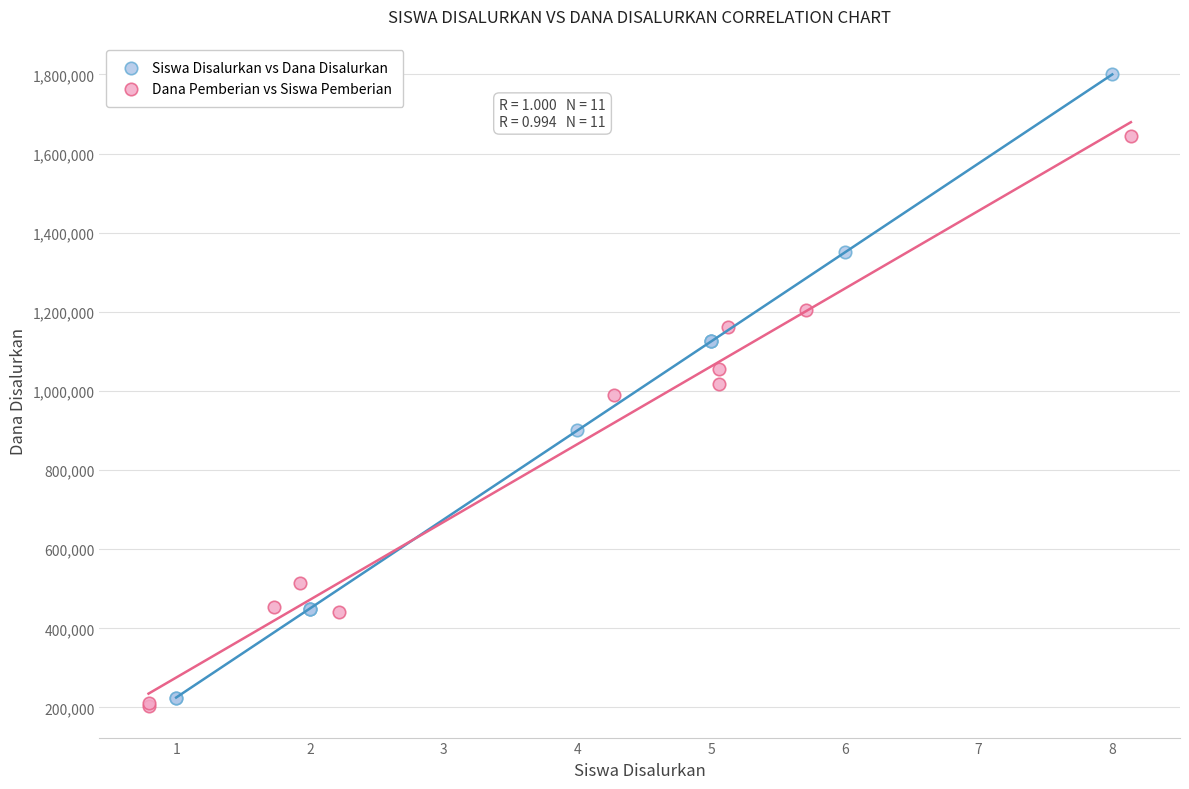

Which series has the widest spread of Y values?

Siswa Disalurkan vs Dana Disalurkan